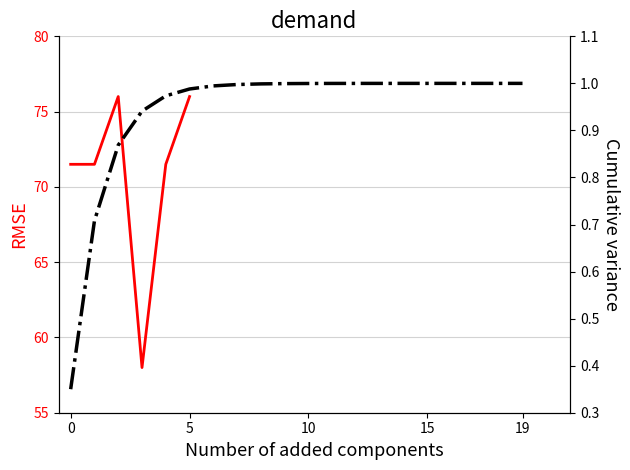

True or false: Cumulative variance and RMSE cross at least once.

False